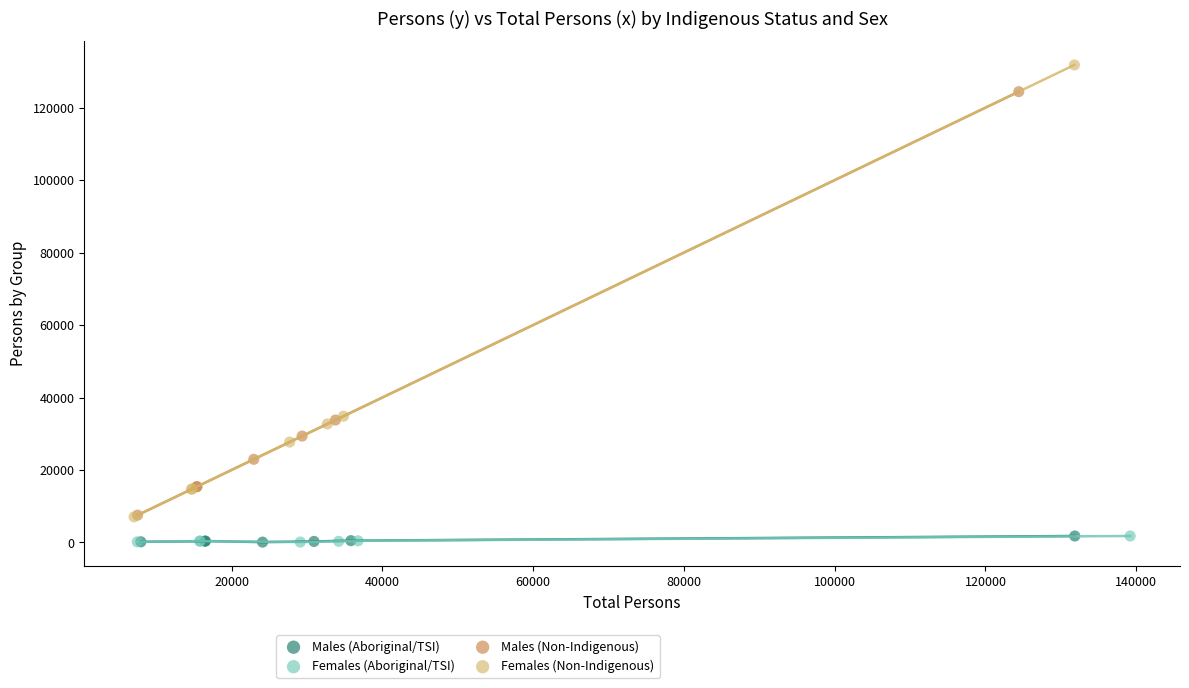

What are all the series names shown in the legend?

Males (Aboriginal/TSI), Females (Aboriginal/TSI), Males (Non-Indigenous), Females (Non-Indigenous)